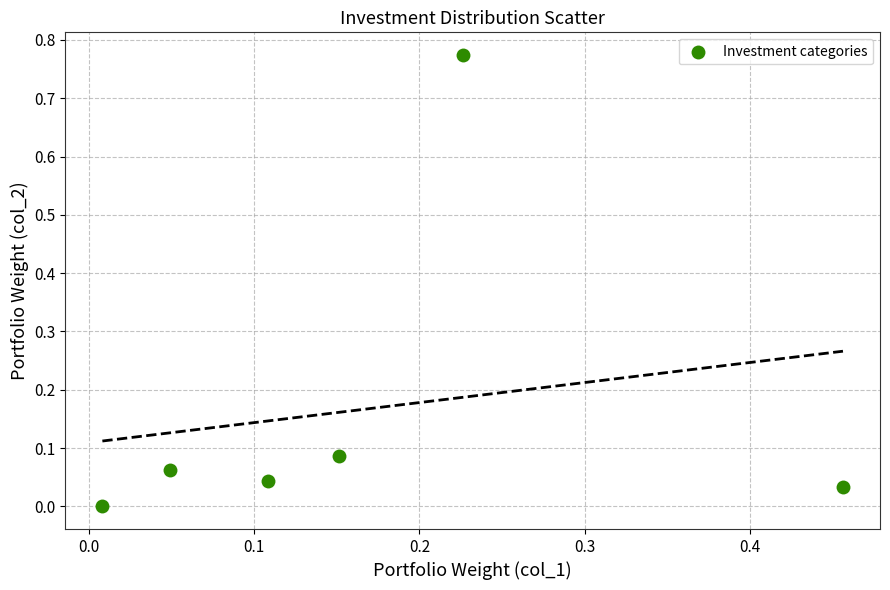

What is the range of X values (max minus min)?

0.4